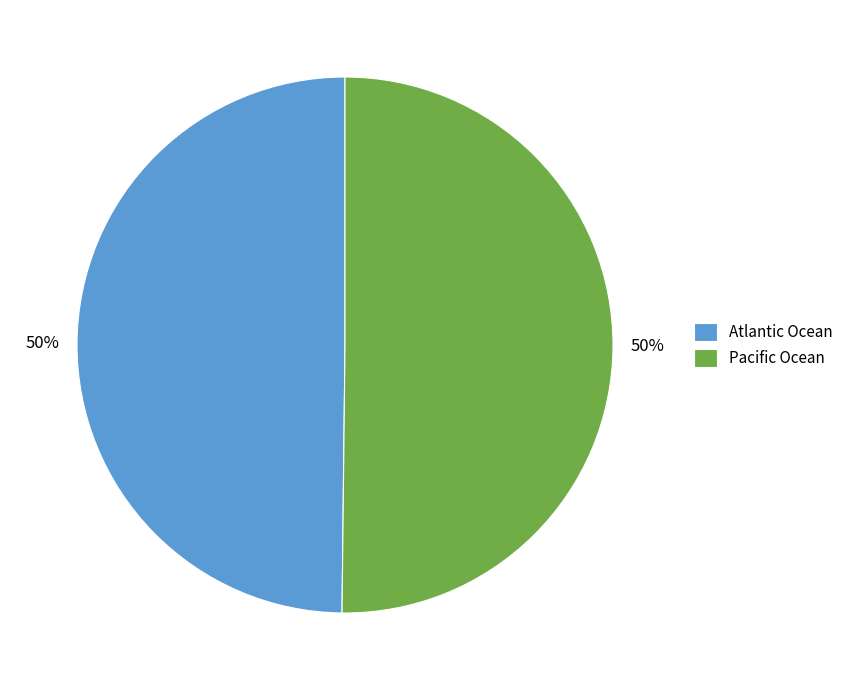

What is the ratio of the value at Pacific Ocean to the value at Atlantic Ocean?

1.0